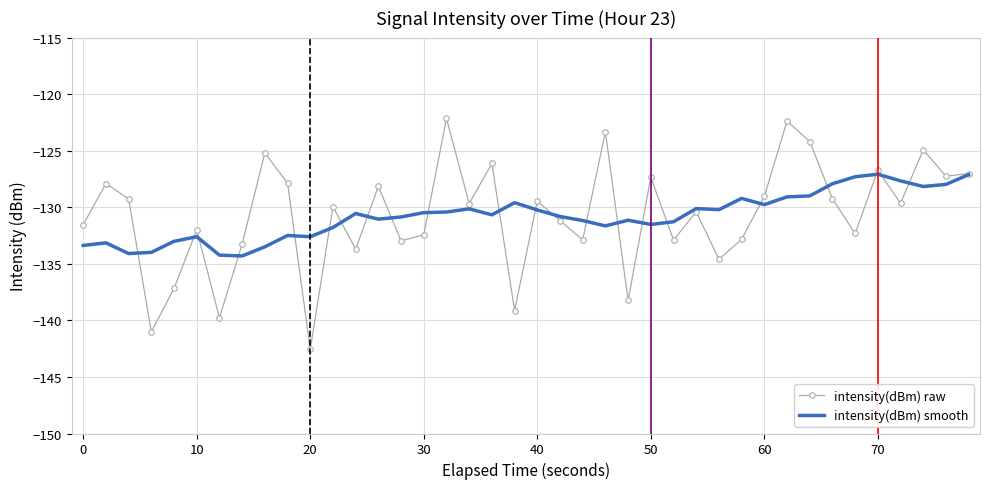

List the series in order of their peak value, lowest first.

intensity(dBm) smooth, intensity(dBm) raw